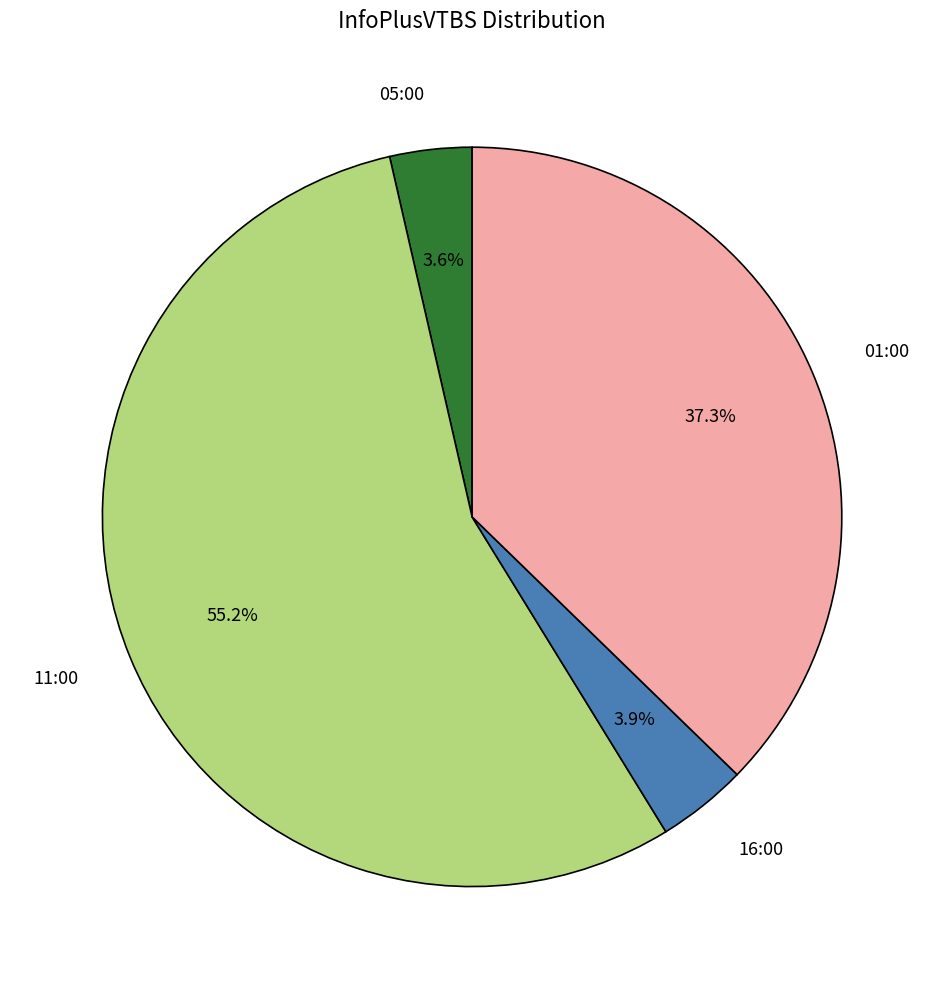

Which category has the biggest portion of the pie?

11:00